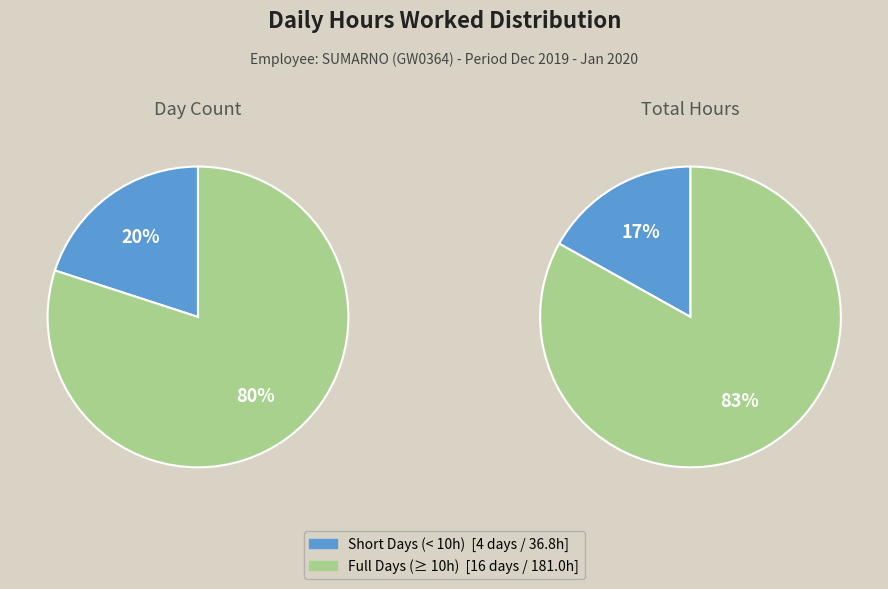

True or false: Mon 30 accounts for 1% of the total.

False